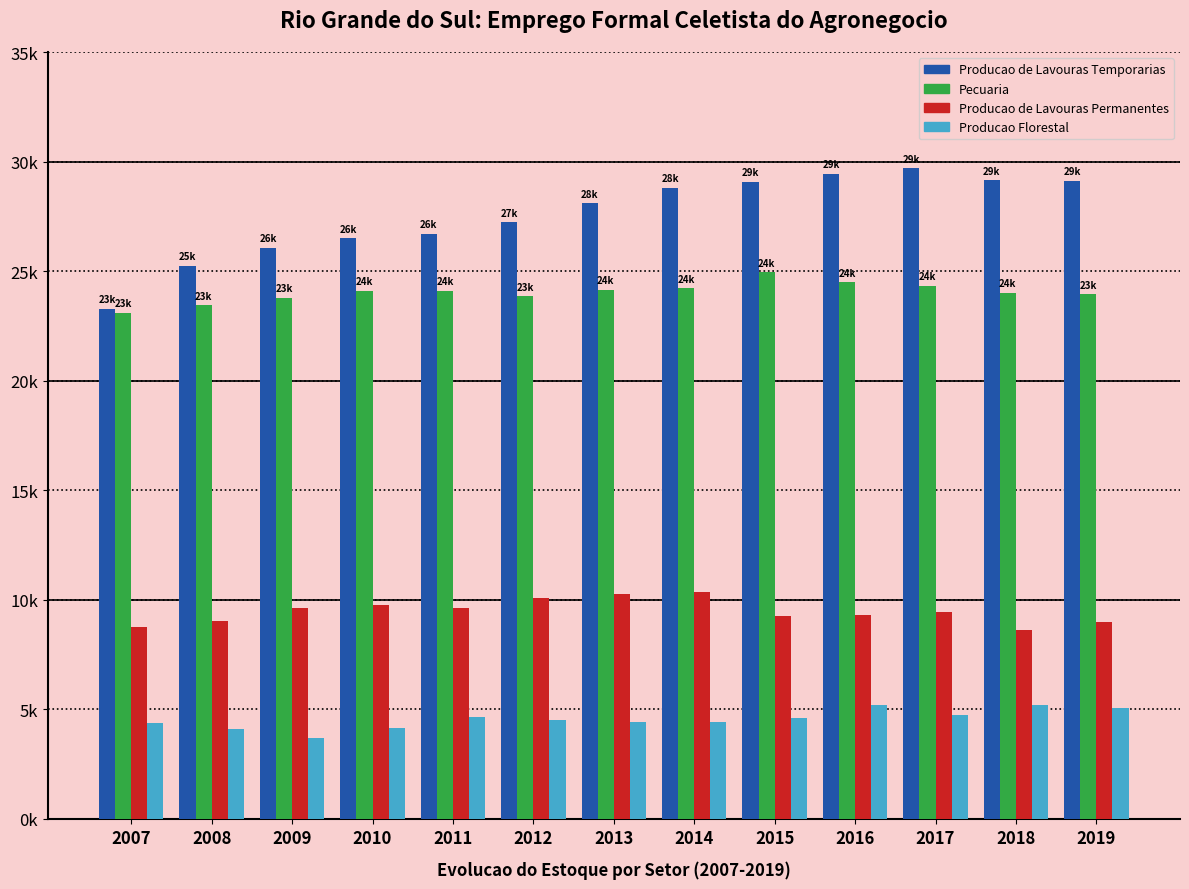

What are all the series names shown in the legend?

Producao de Lavouras Temporarias, Pecuaria, Producao de Lavouras Permanentes, Producao Florestal